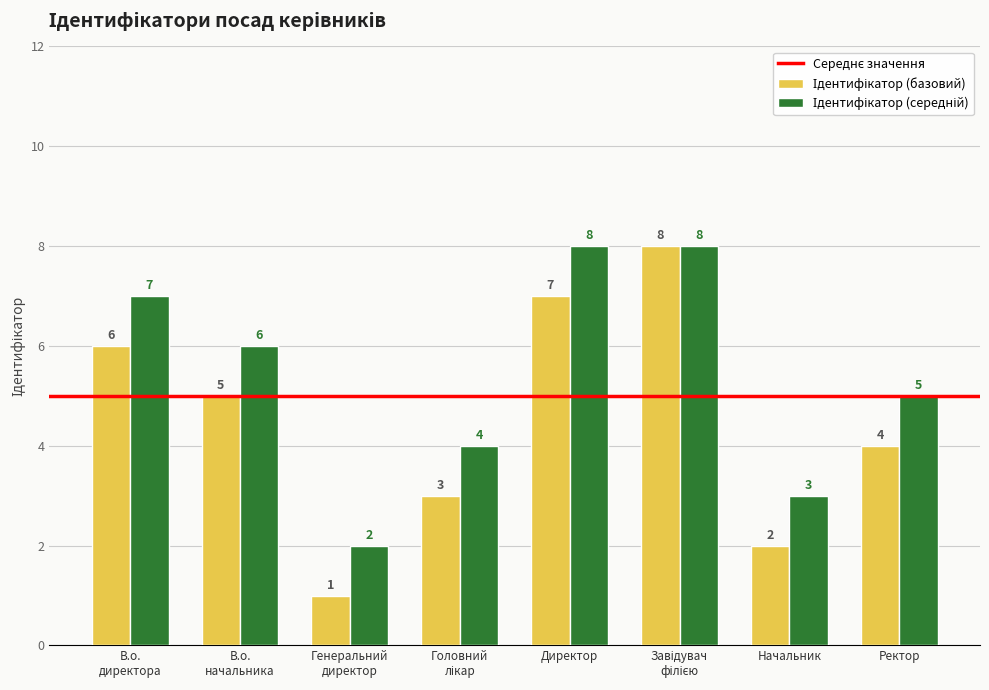

What is the maximum value shown in the chart?

8